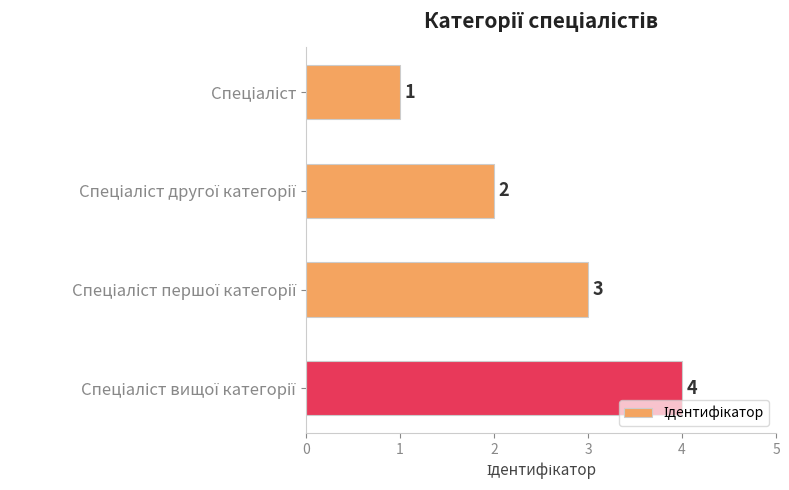

What is the smallest value displayed?

1